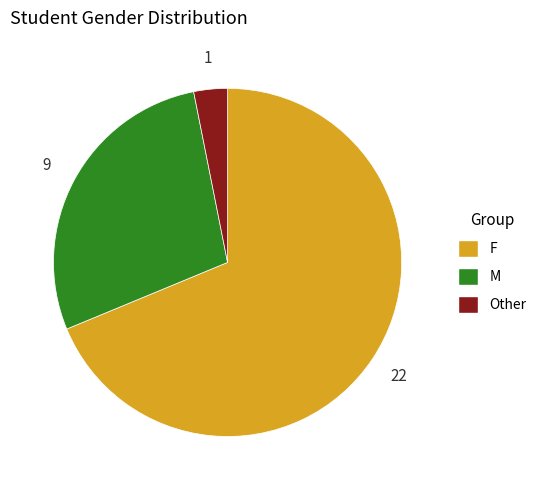

What is the majority slice?

F